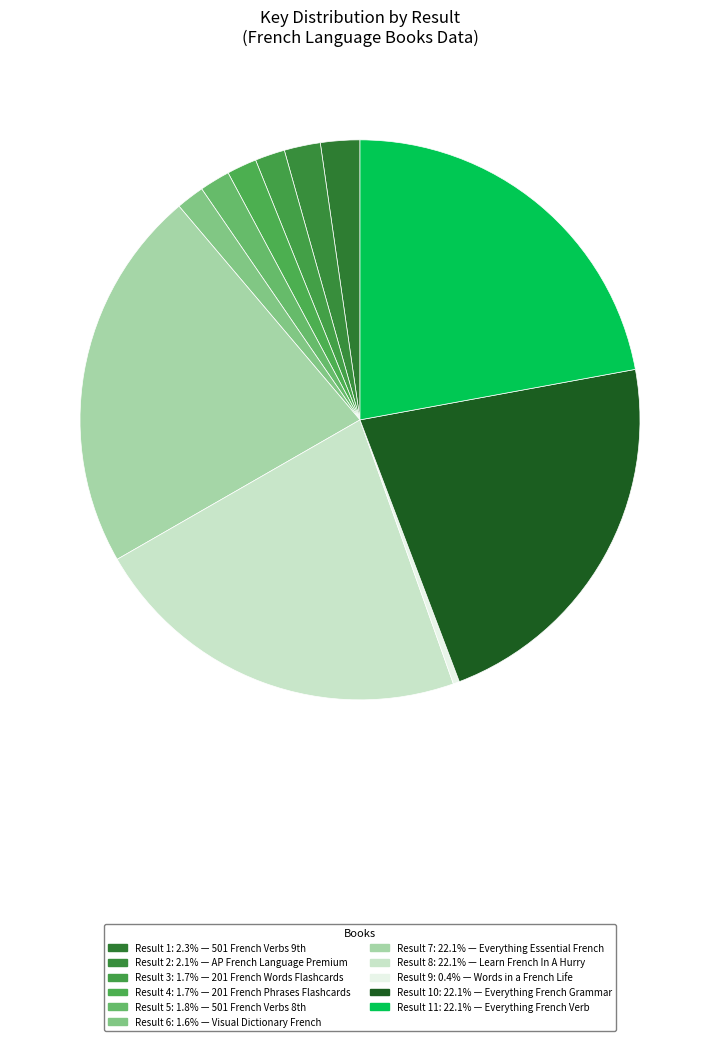

How many slices are in this pie chart?

11